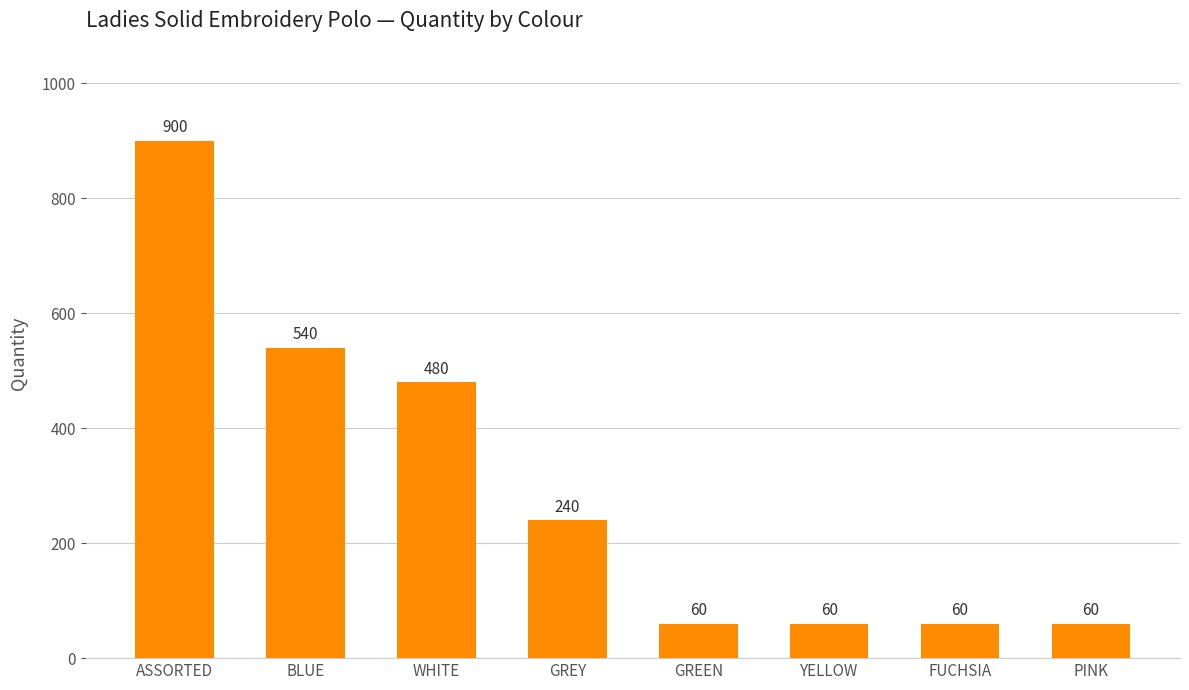

What is the label of the 8th bar from the left?

PINK